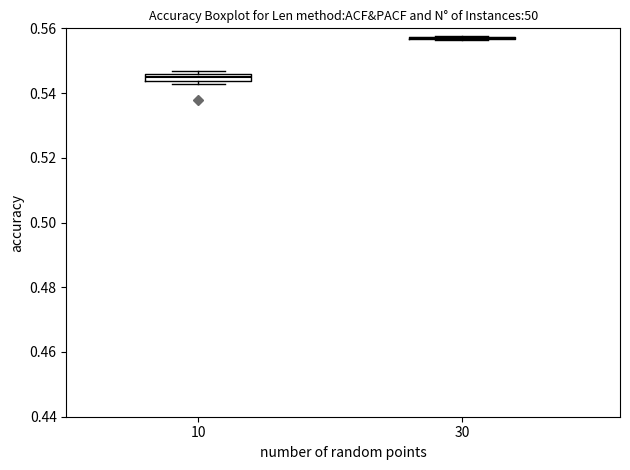

Where is the lower edge of the box at x = 10 on the y-axis? The values are not printed on the chart, so give them approximately, as read against the axis.

0.544